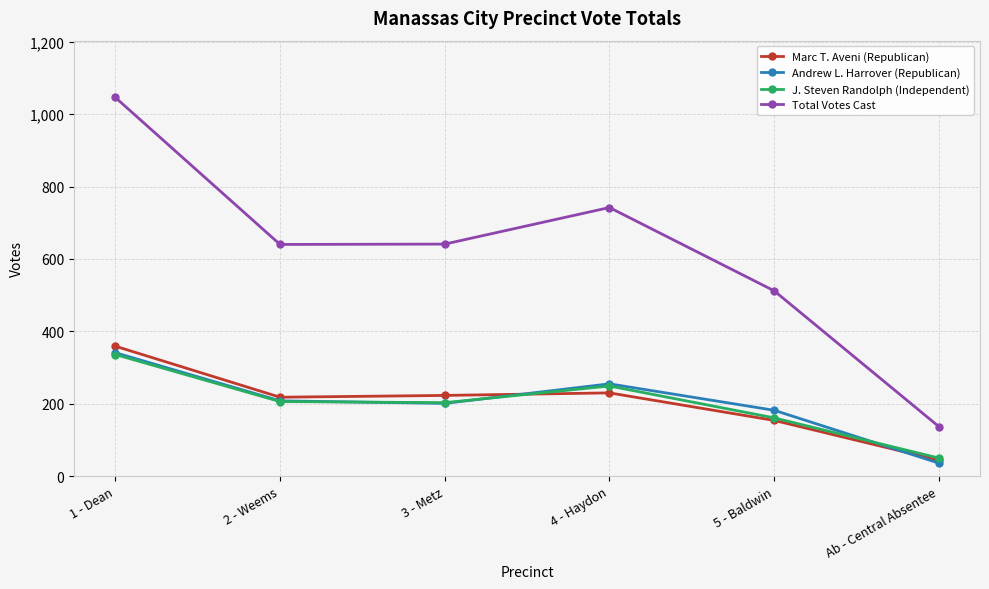

True or false: Total Votes Cast and J. Steven Randolph (Independent) intersect in this chart.

False